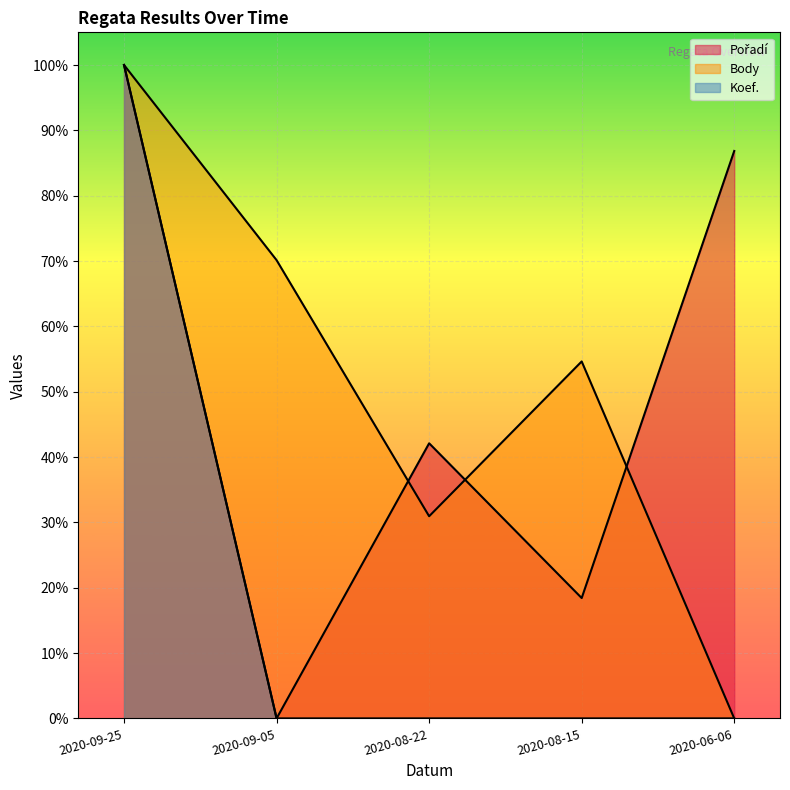

Between 2020-09-05 and 2020-06-06, which series saw the biggest shift?

Pořadí